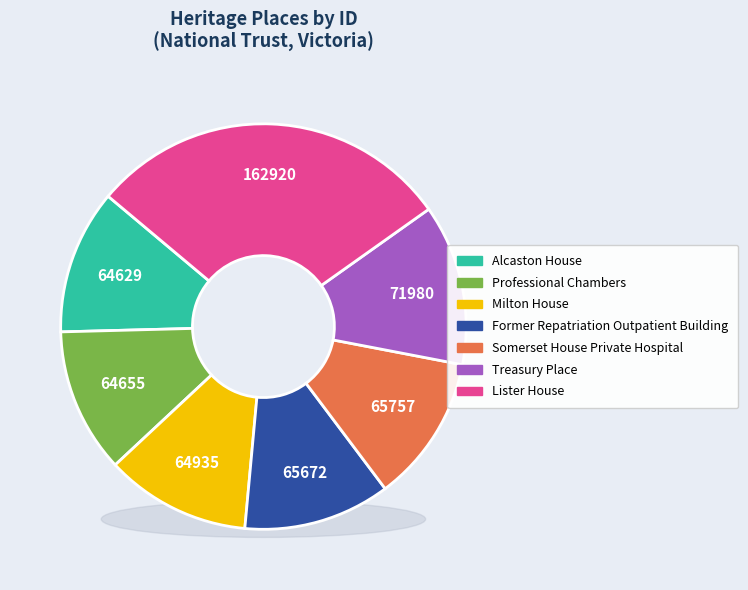

Is the sum of Alcaston House and Treasury Place greater than half?

No